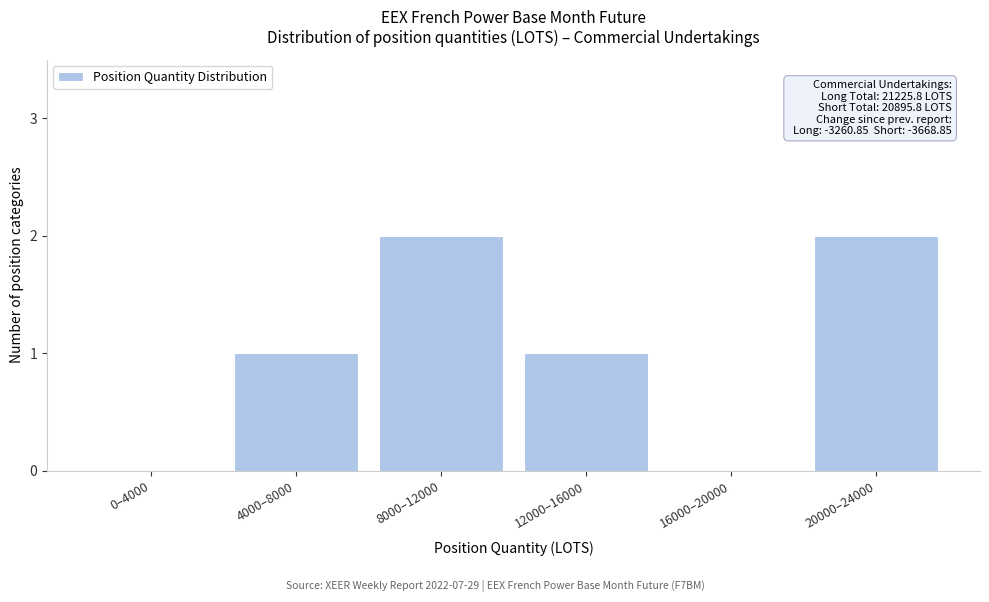

Reading left to right, extract all data points from this chart.

0–4000=0	4000–8000=1	8000–12000=2	12000–16000=1	16000–20000=0	20000–24000=2